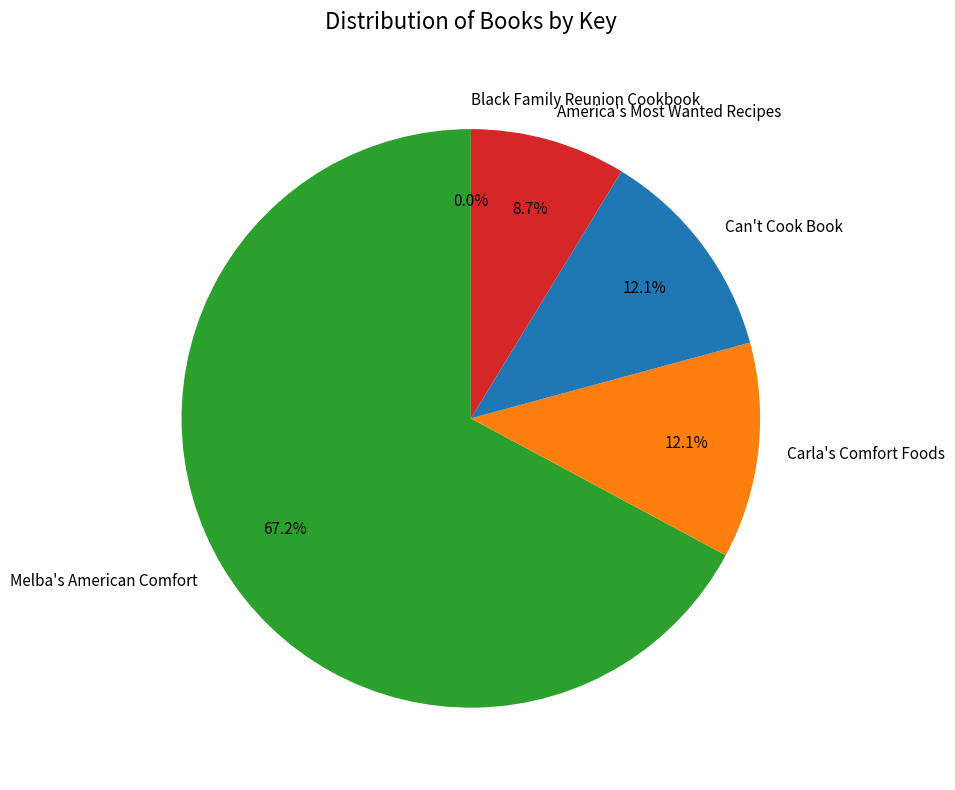

Is there a majority slice in this chart?

Yes